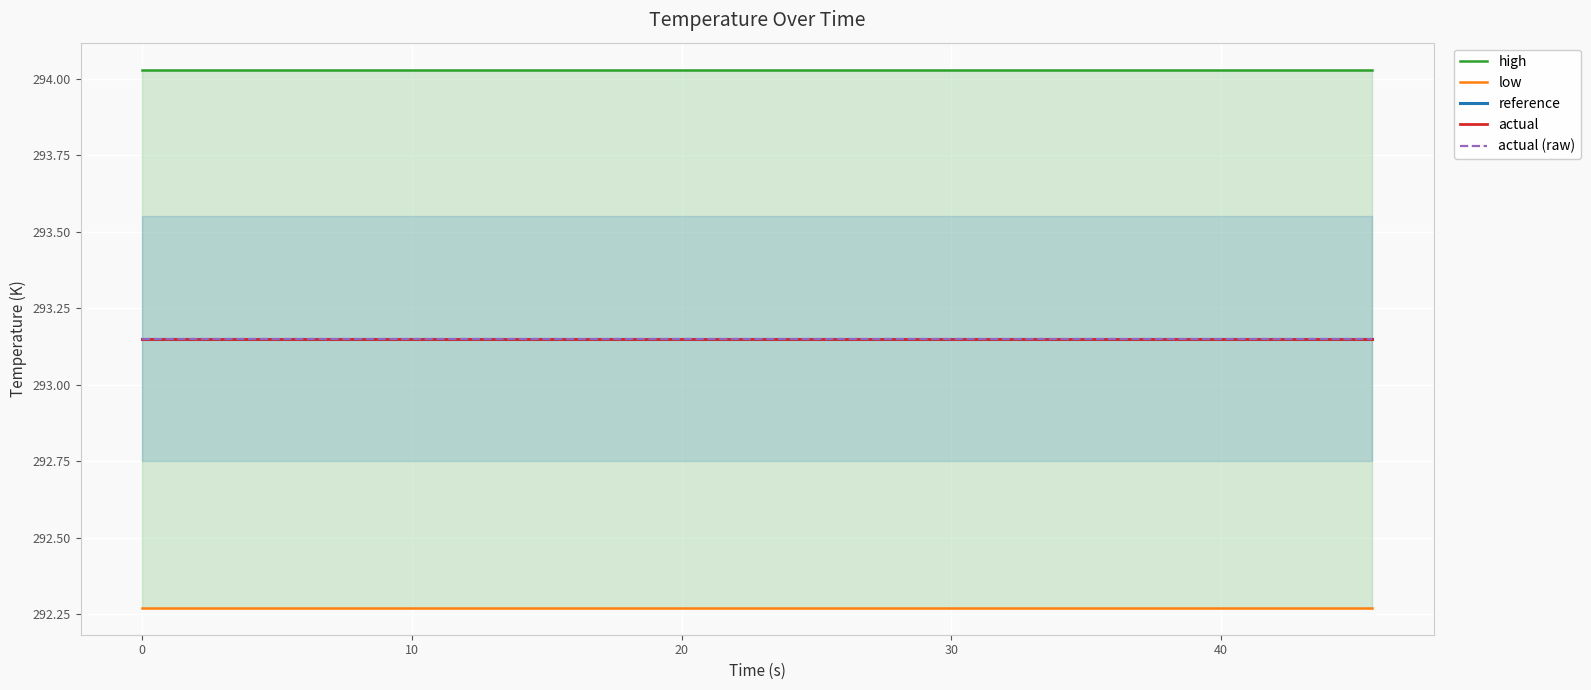

True or false: actual (raw) and reference intersect in this chart.

False